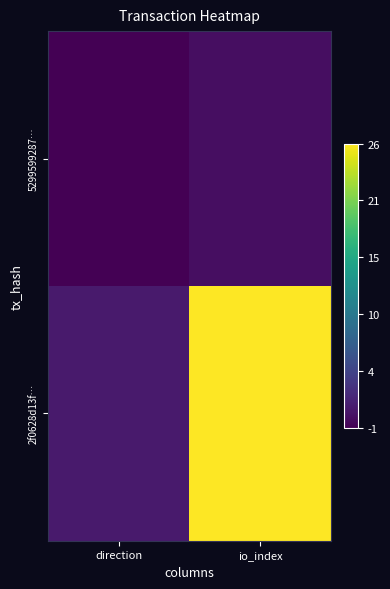

Which category has the highest value across all series?

io_index